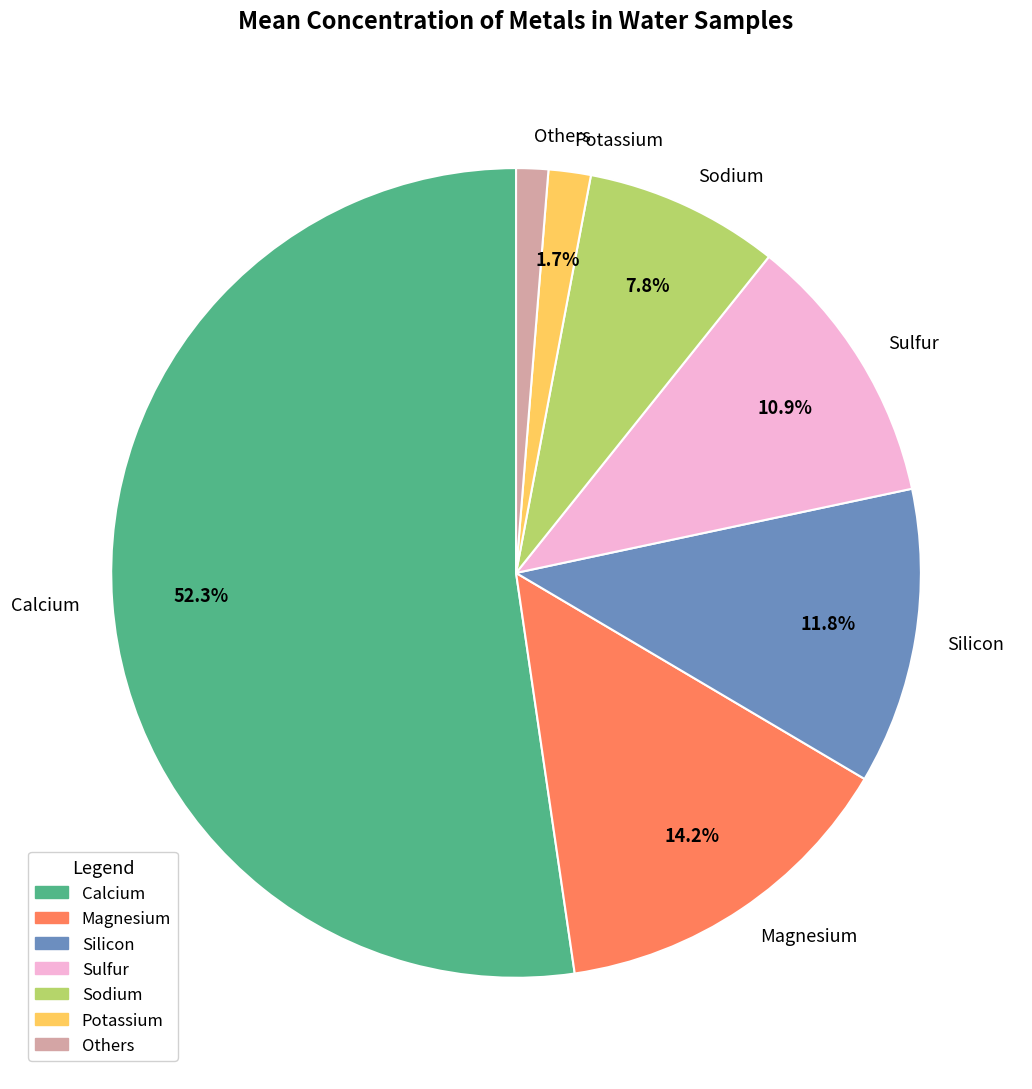

True or false: Potassium accounts for 2% of the total.

True